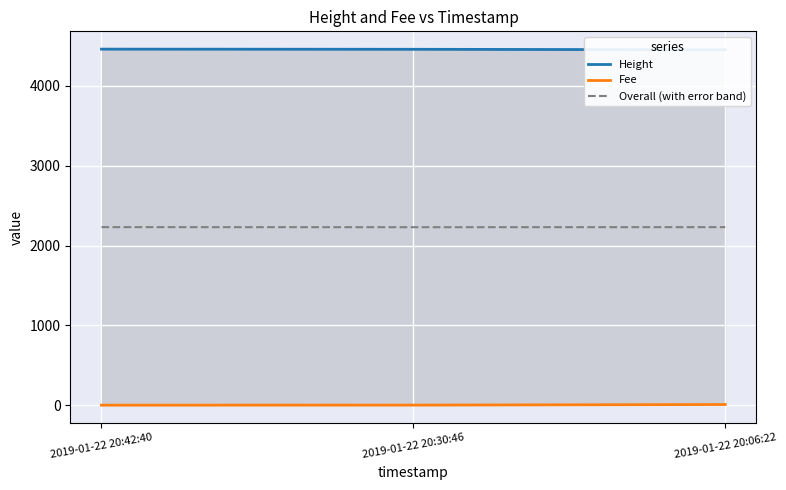

True or false: Height has a value of 4453.0 at 2019-01-22 20:06:22.

True